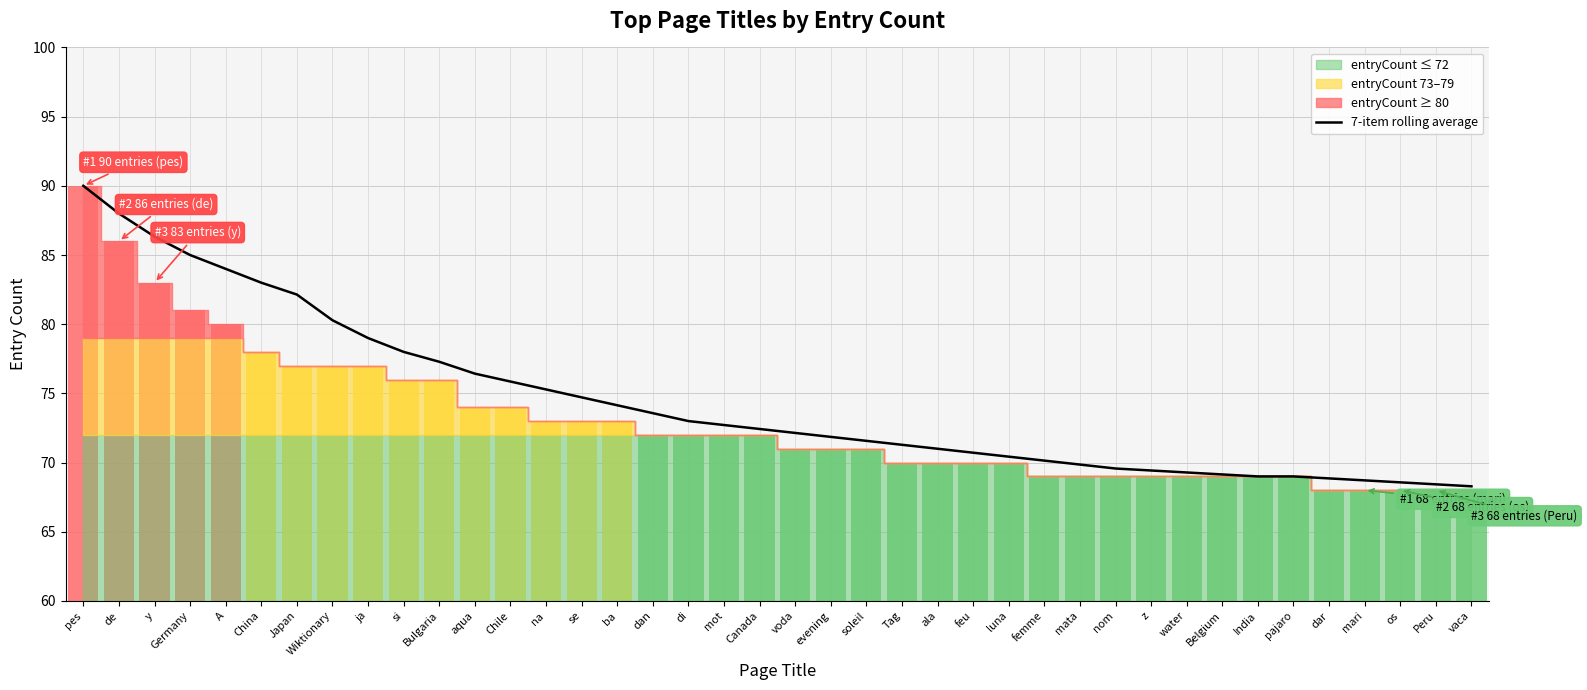

Is it true that the value at dar is 68.9?

True